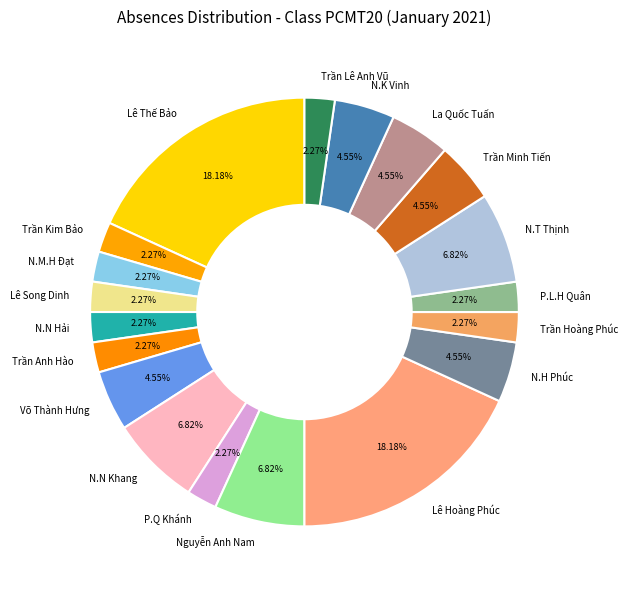

What percentage is NOT represented by Lê Thế Bảo?

81.8%